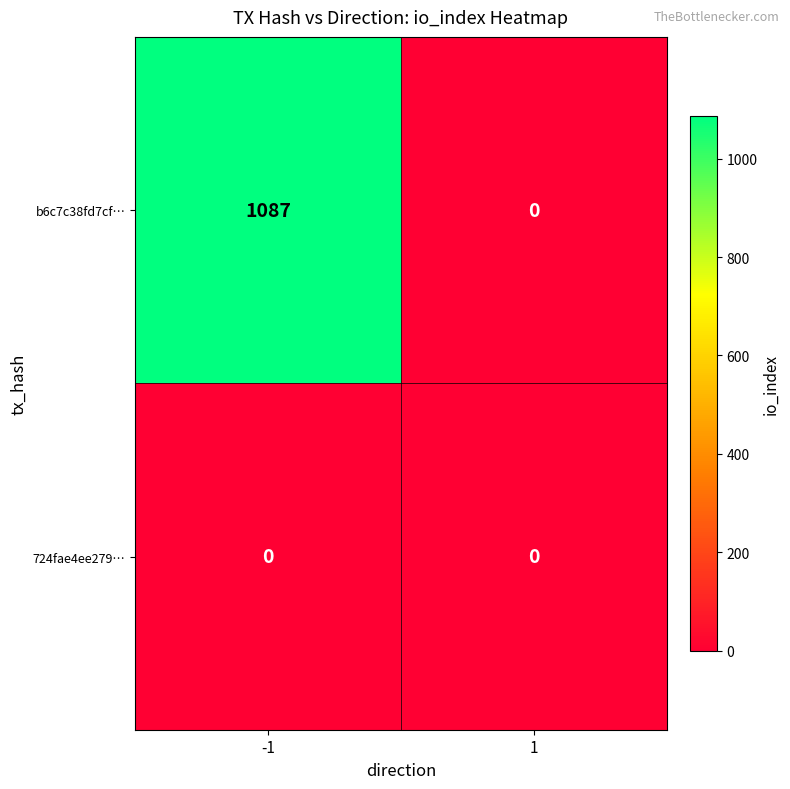

Reading left to right, list all the values displayed in this chart.

b6c7c38fd7cf…: -1=1087	1=0
724fae4ee279…: -1=0	1=0